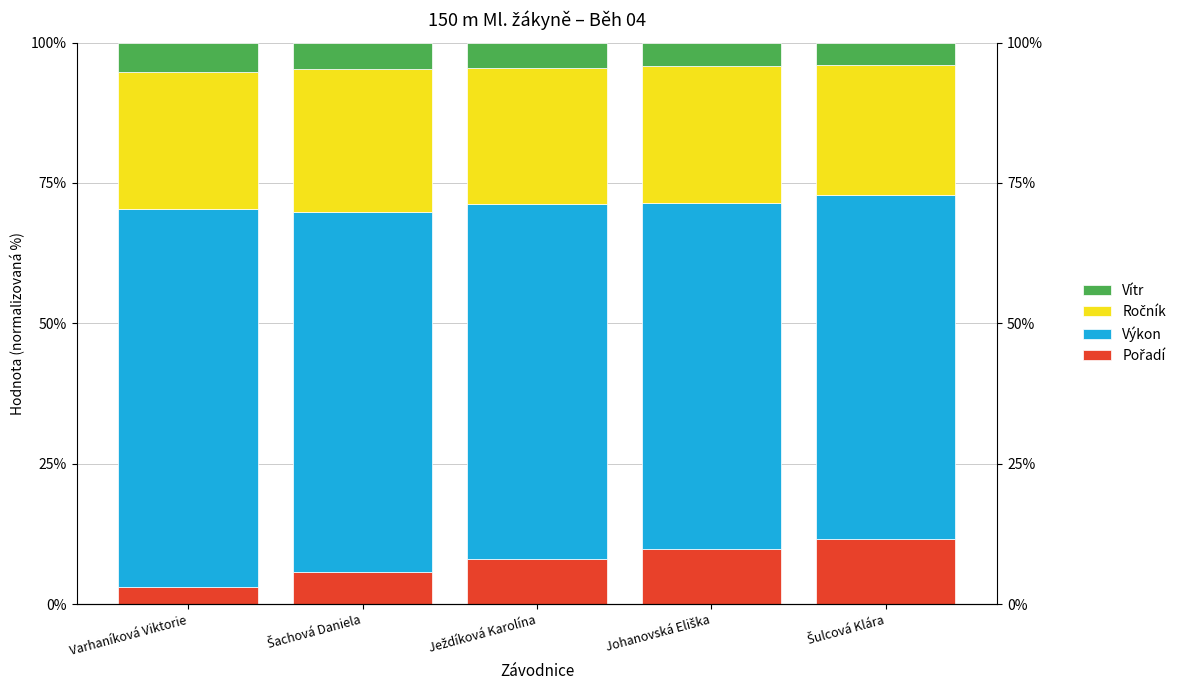

What is the total value across all series at Šachová Daniela?

100.0